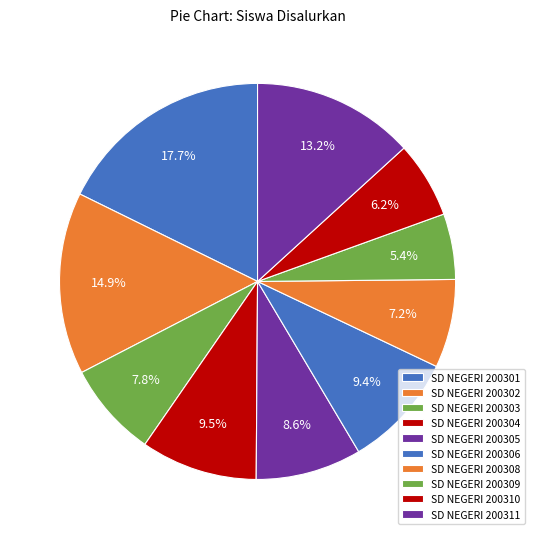

To the nearest percent, what is the average slice percentage?

10%